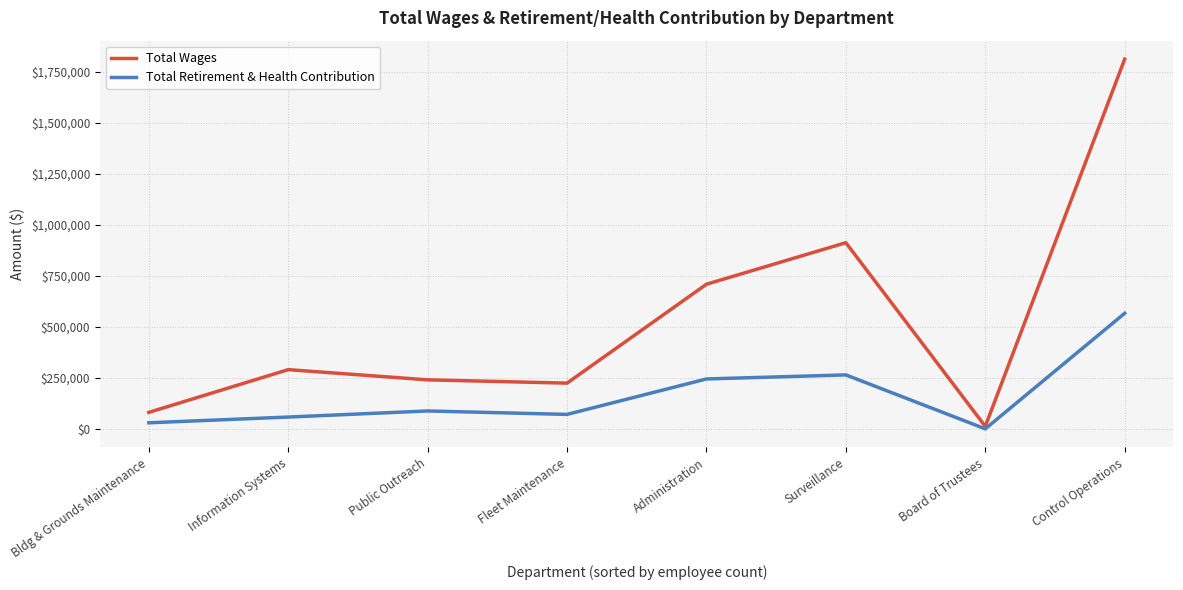

Where is the first local minimum for Total Retirement & Health Contribution?

Fleet Maintenance